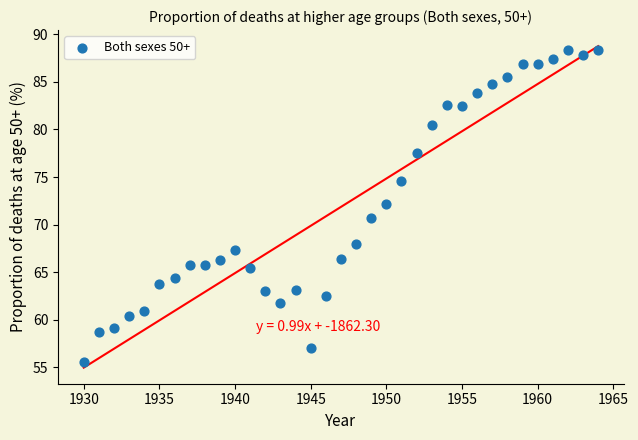

What is the range of Y values (max minus min)?

32.8